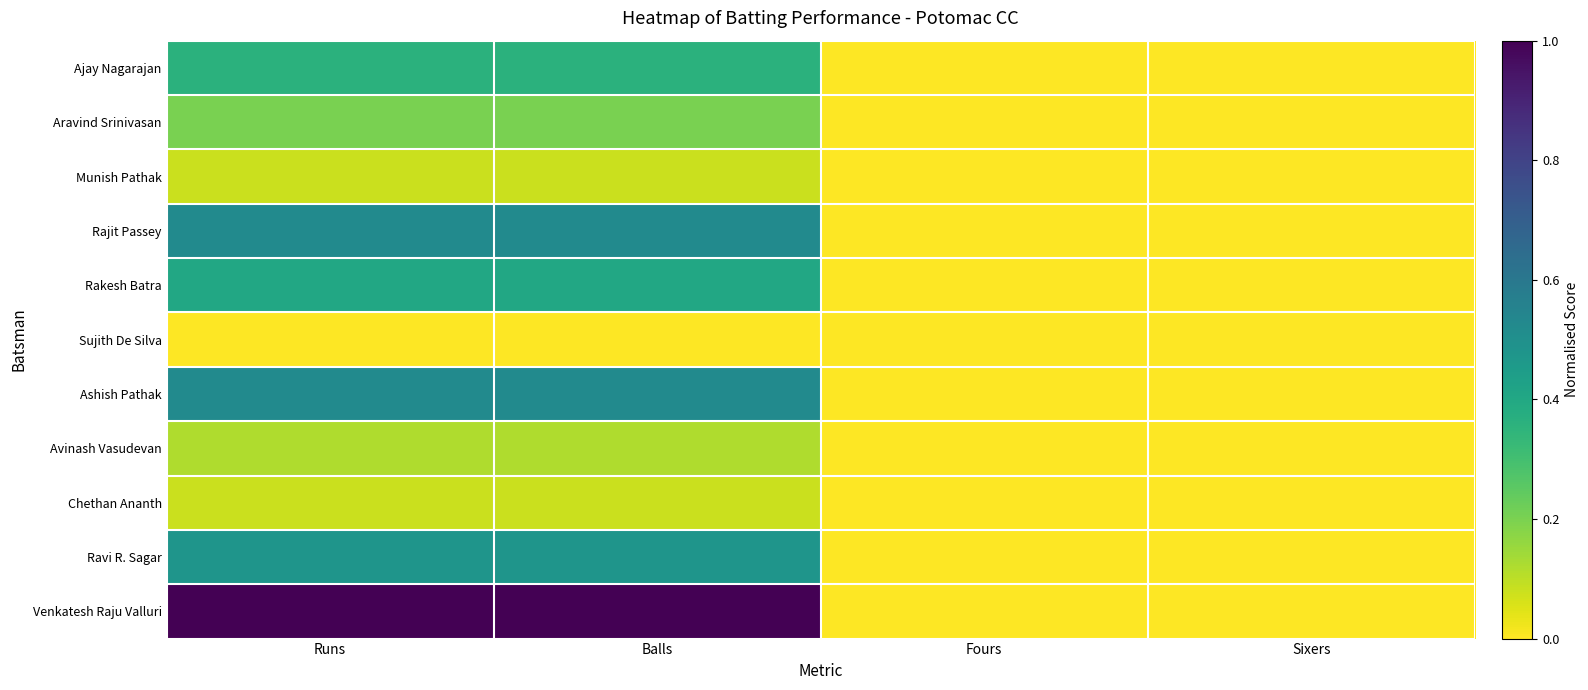

Which series has the largest total across all categories?

Venkatesh Raju Valluri